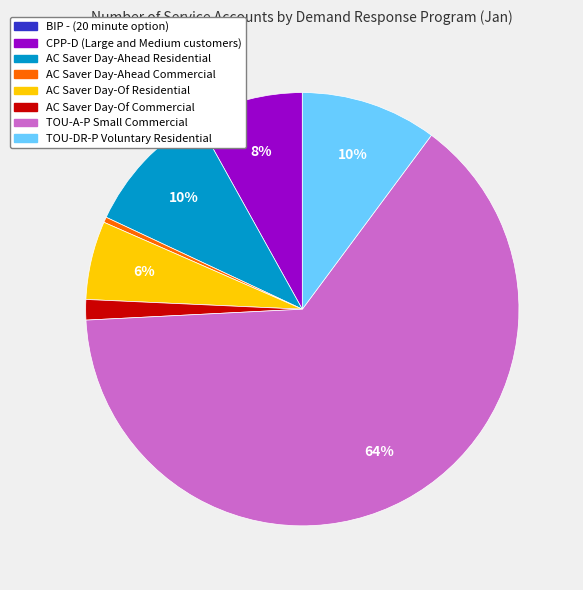

To the nearest percent, what portion does TOU-A-P Small Commercial represent?

64%